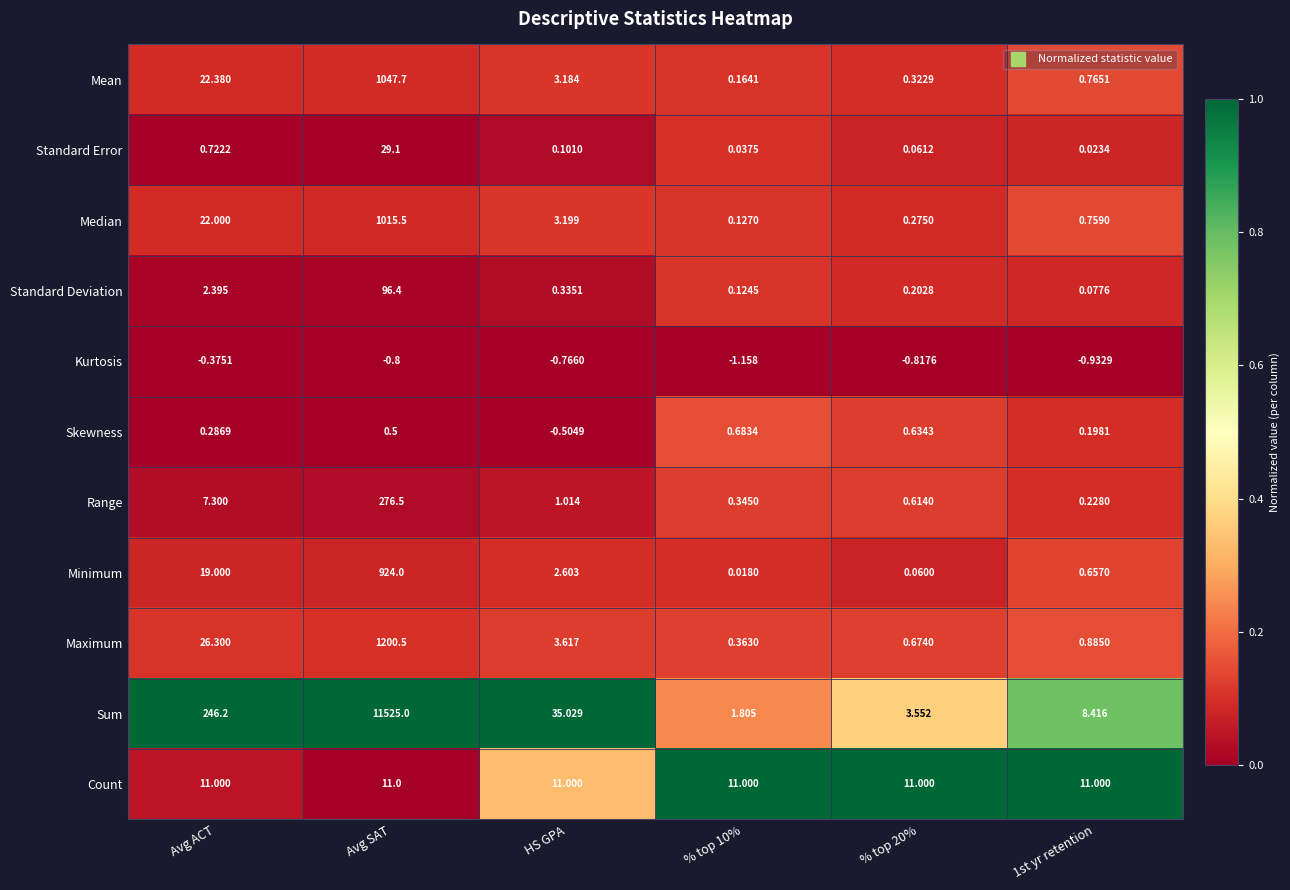

Which series has the widest spread of values?

Sum